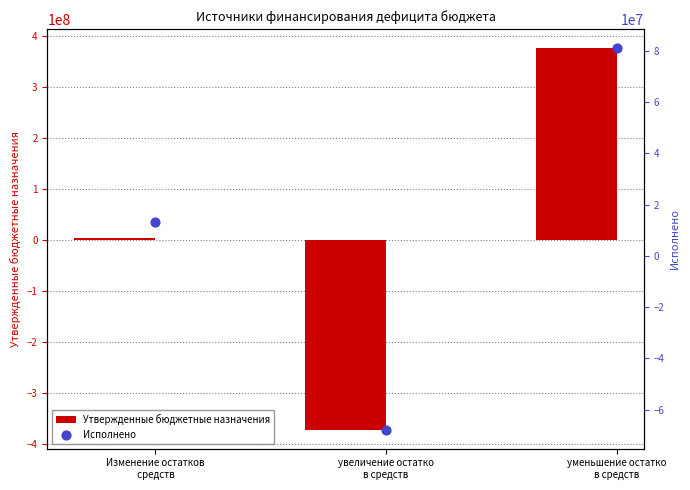

At how many categories does at least one series exceed -63392830?

2